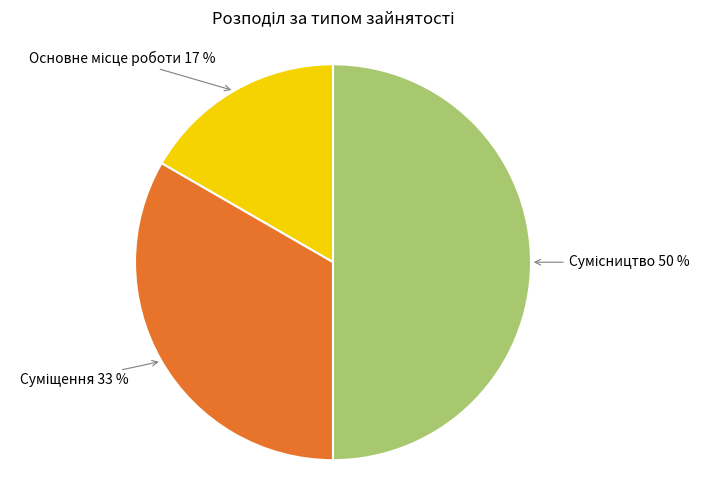

To the nearest percent, what is the average slice percentage?

33%